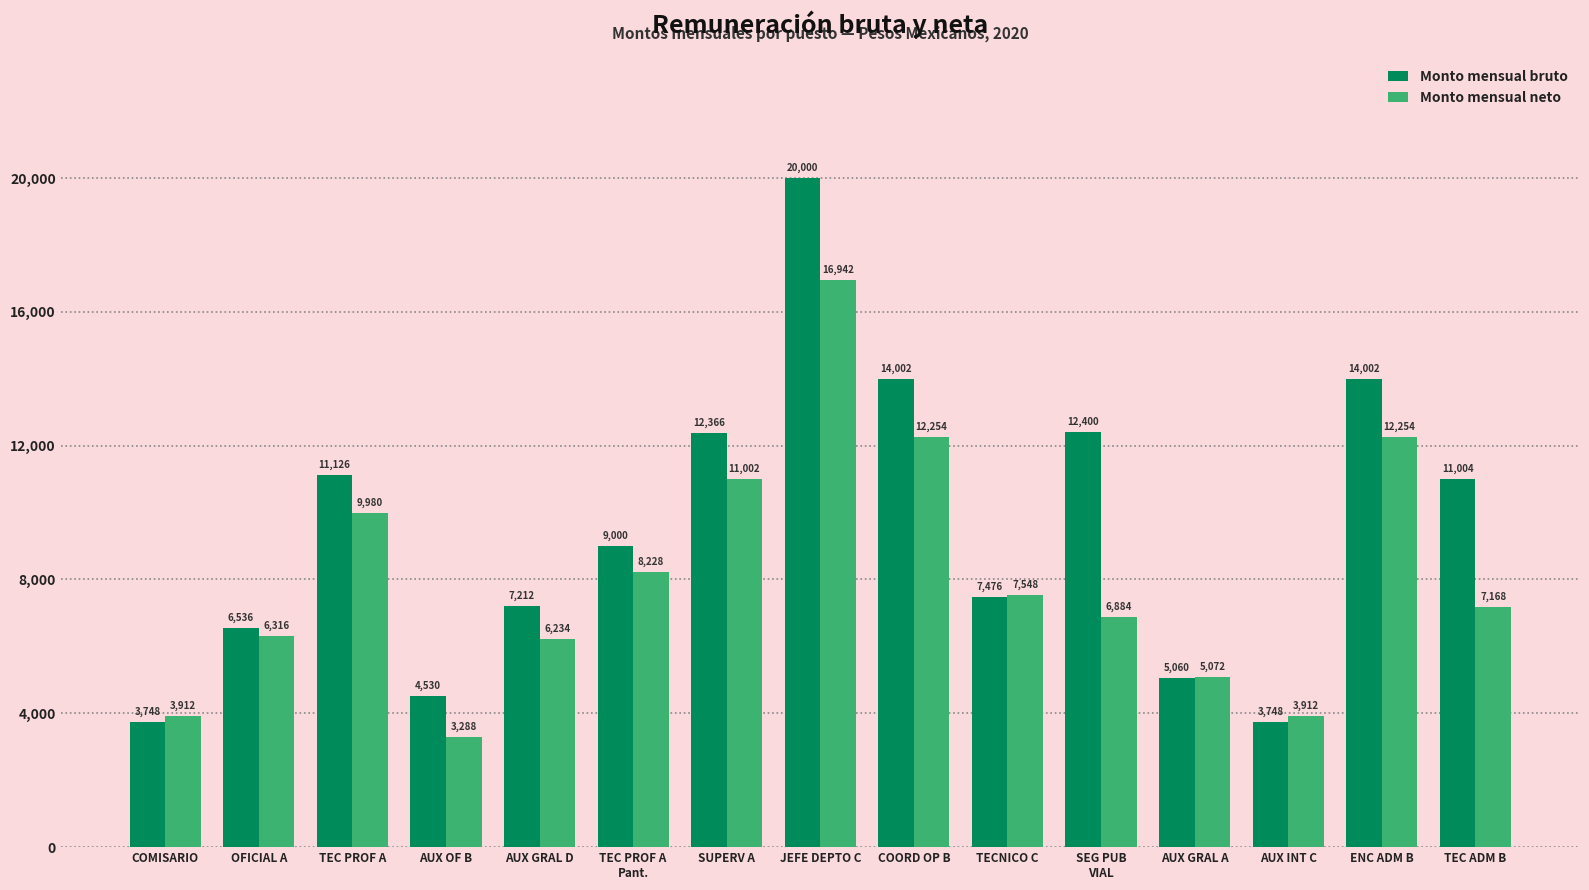

At which label is Monto mensual neto closest to 10115?

TEC PROF A